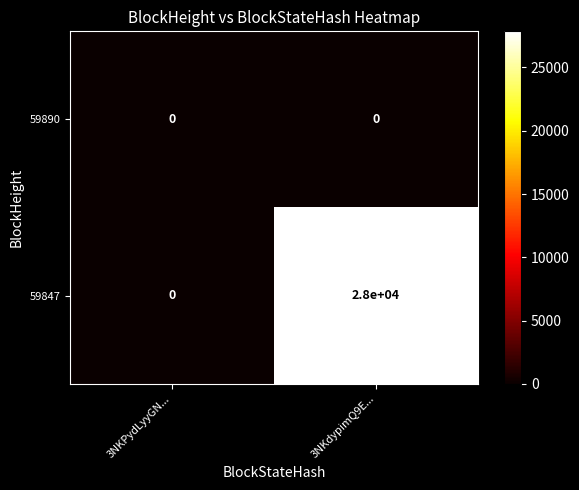

Rank the series at 3NKdypimQ9E... from highest to lowest value.

59847, 59890